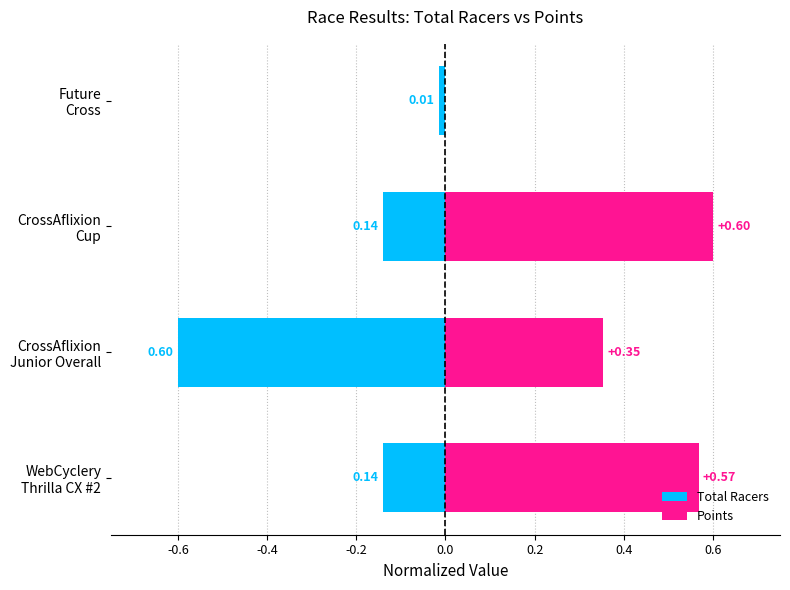

How many bars are there in total?

8